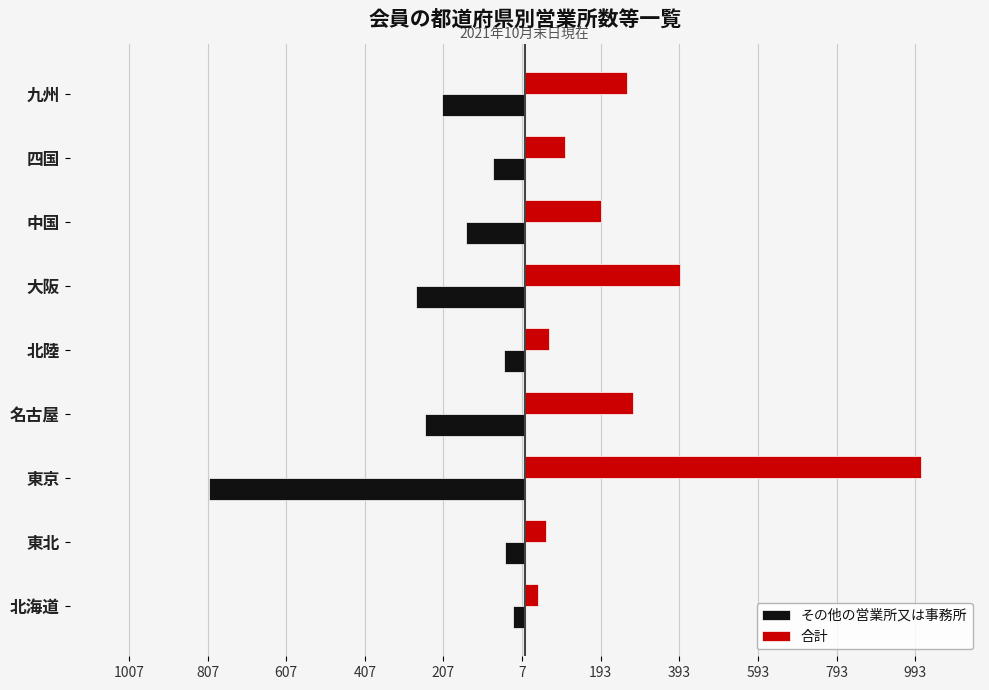

Rank the series by their average value, from lowest to highest.

その他の営業所又は事務所, 合計